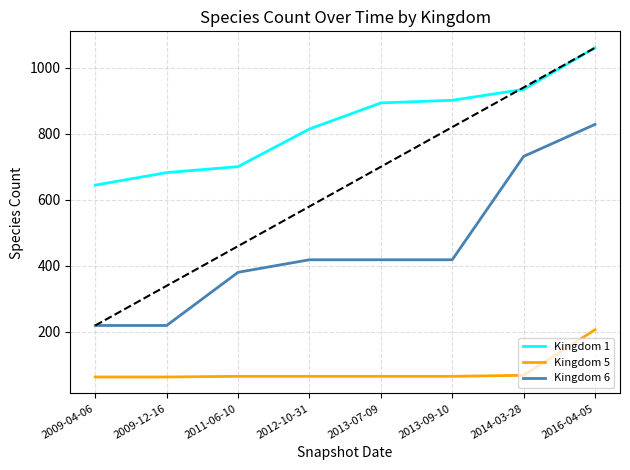

Is it true that Kingdom 5 equals 63 at 2009-12-16?

True